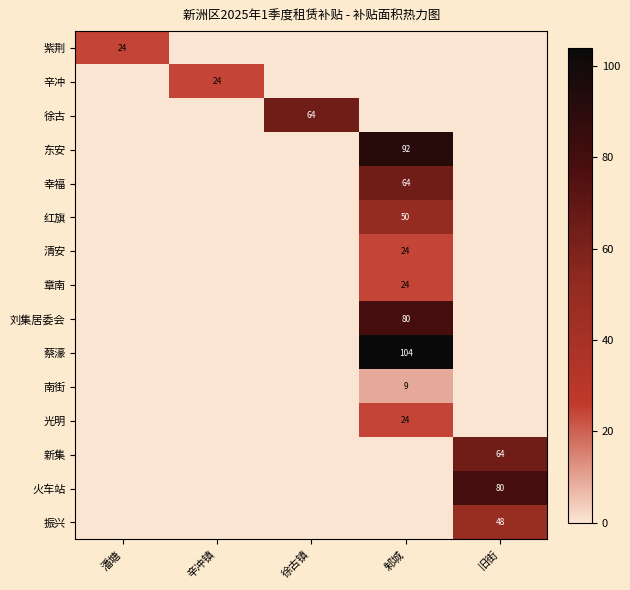

At which category is the sum across all series the highest?

邾城